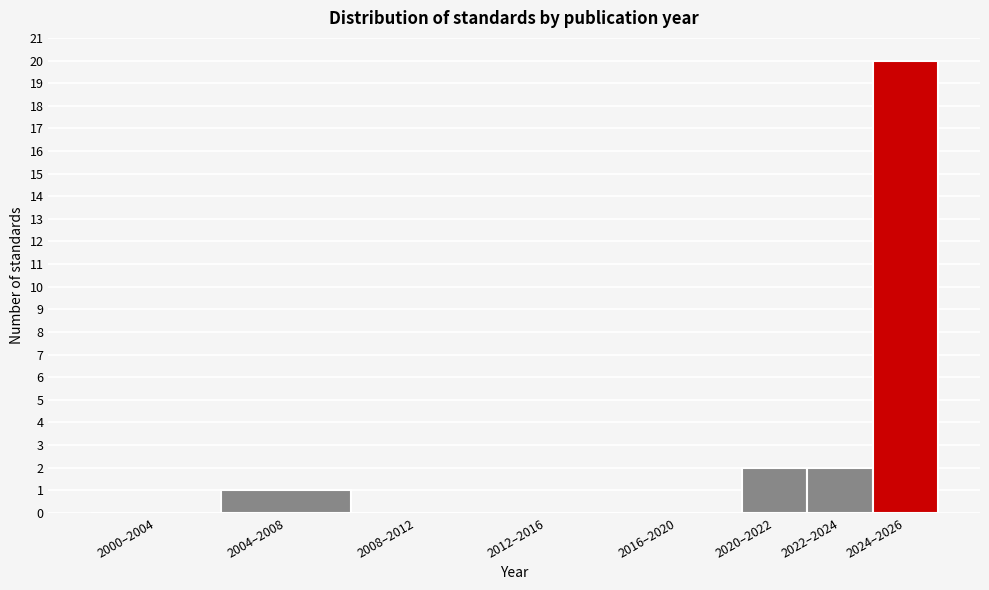

Reading left to right, transcribe all the data shown in this chart.

2000–2004=0	2004–2008=1	2008–2012=0	2012–2016=0	2016–2020=0	2020–2022=2	2022–2024=2	2024–2026=20